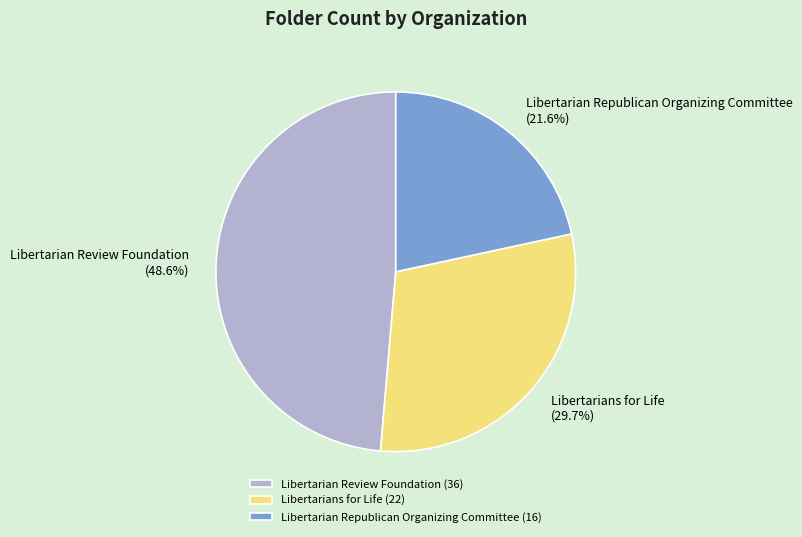

The Libertarian Review Foundation slice represents 43% of the pie. True or false?

False